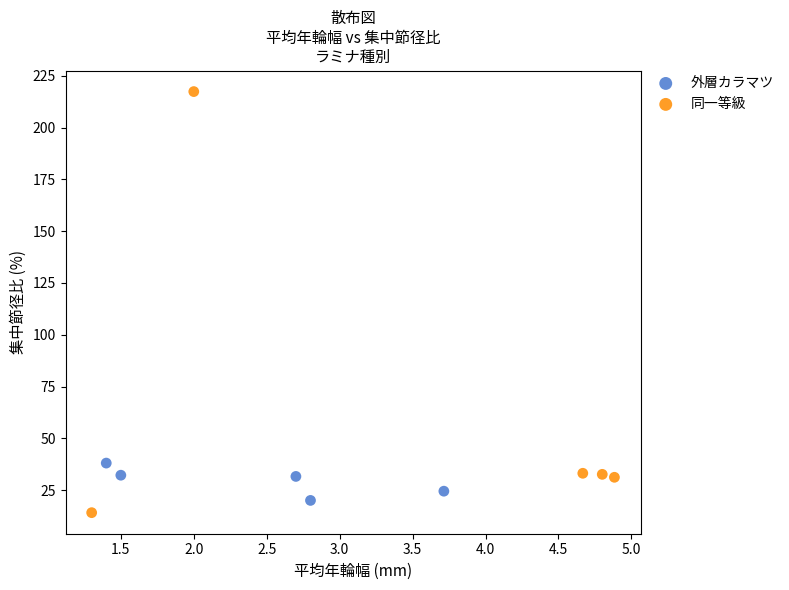

What are all the series names shown in the legend?

外層カラマツ, 同一等級